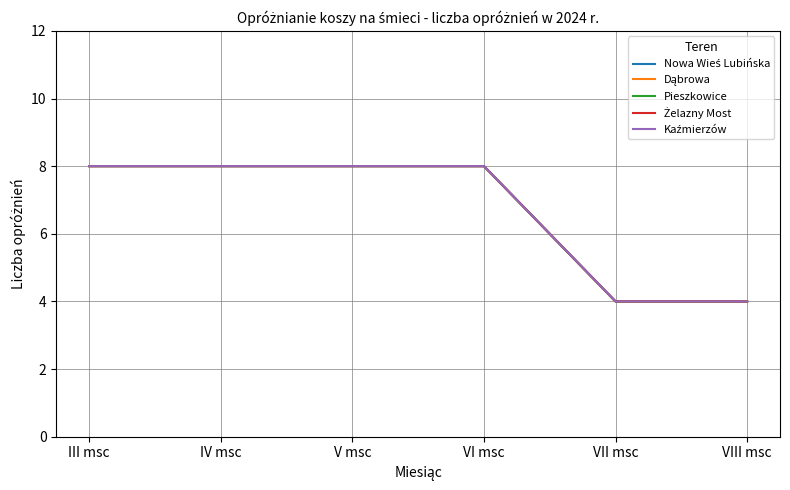

Is this an area chart (filled region under the line)?

No